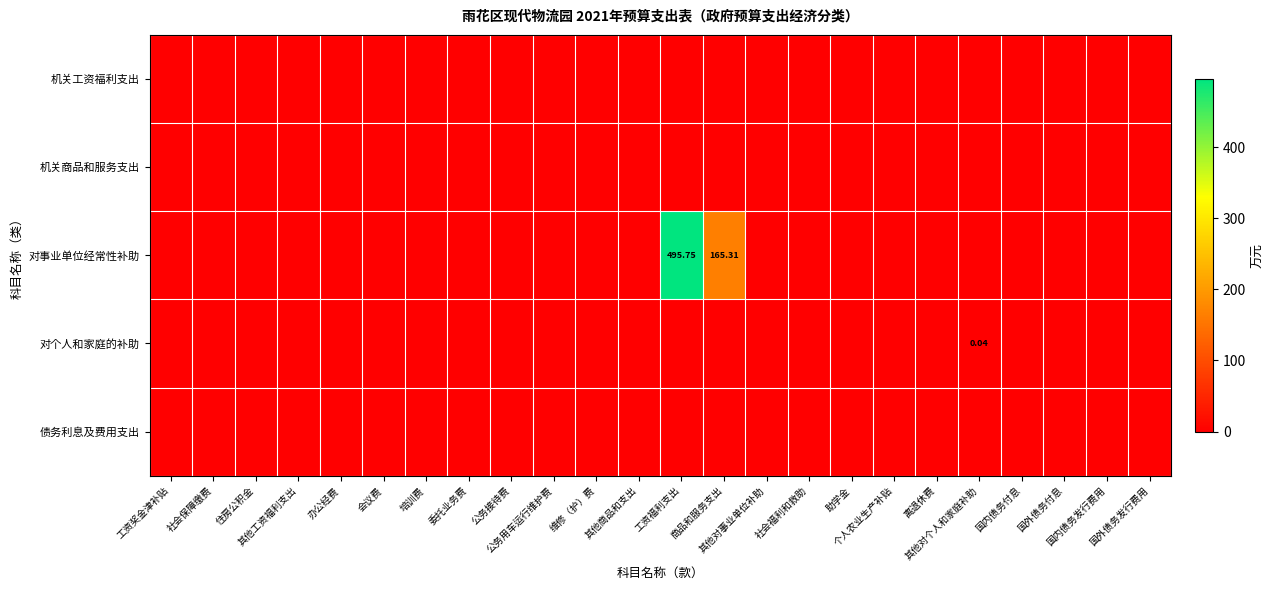

Which series has the widest spread of values?

对事业单位经常性补助